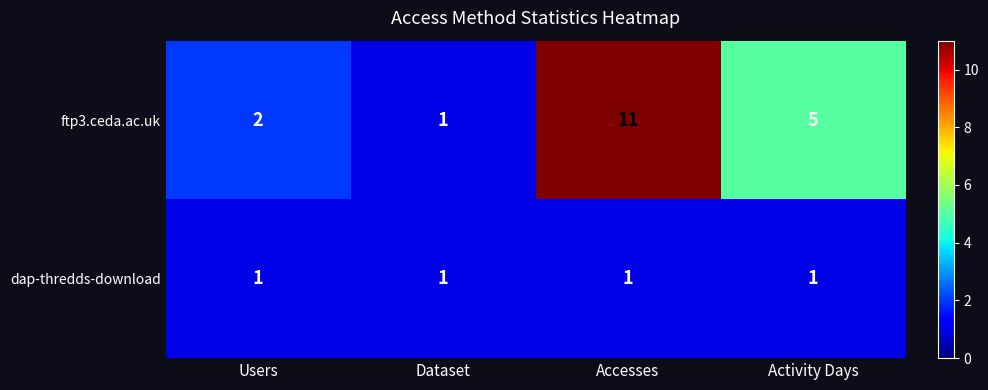

What is the greatest value displayed?

11